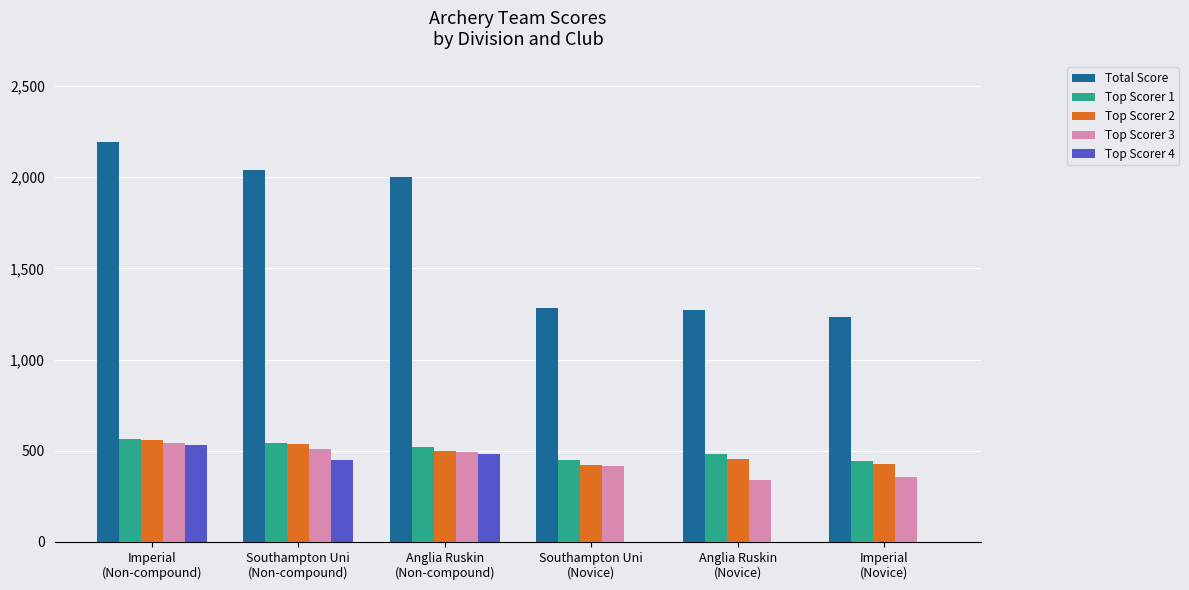

What are all the series names shown in the legend?

Total Score, Top Scorer 1, Top Scorer 2, Top Scorer 3, Top Scorer 4